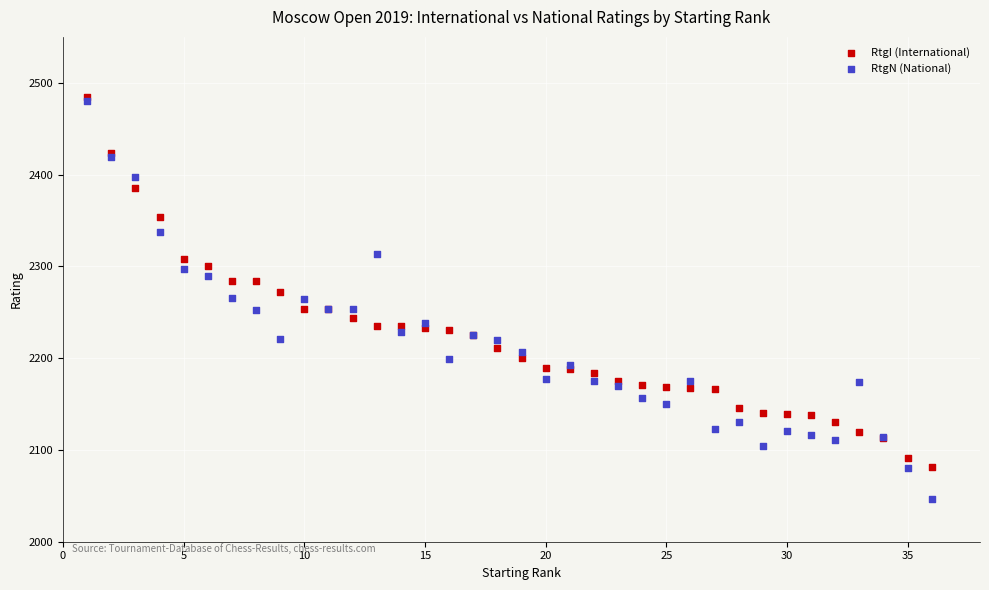

What are all the series names shown in the legend?

RtgI (International), RtgN (National)